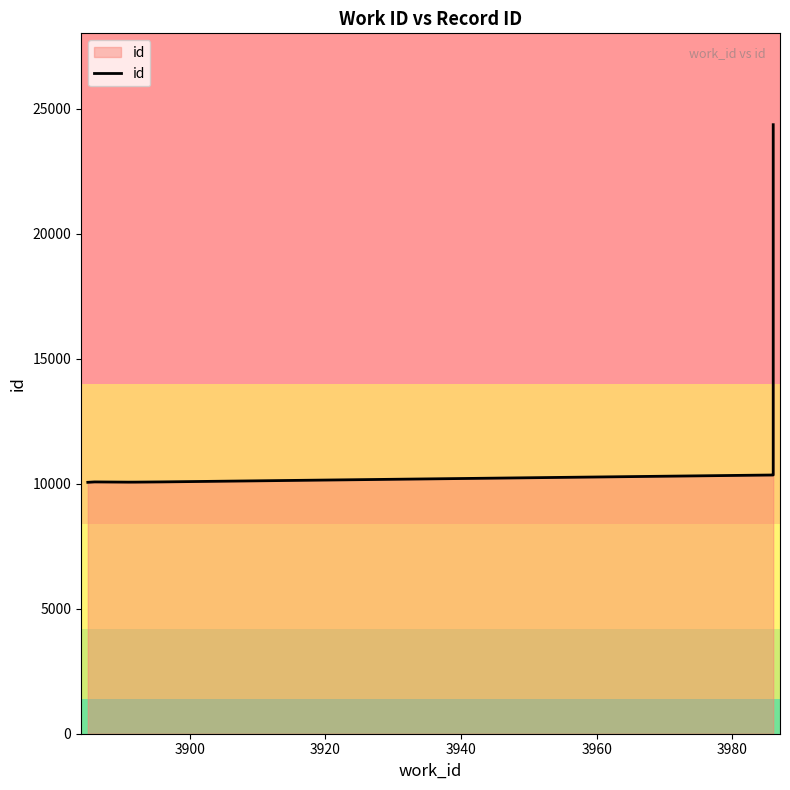

Reading left to right, what are all the values shown in this chart?

10060	10076	10067	10068	10077	10353	10356	24371